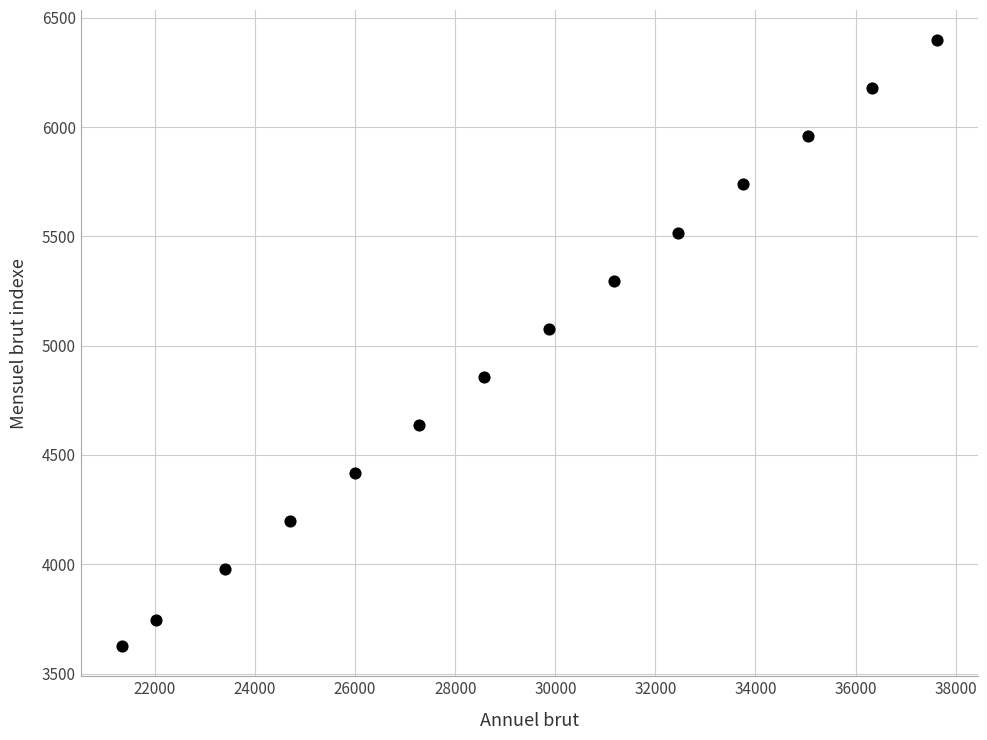

What is the range of X values (max minus min)?

16297.2